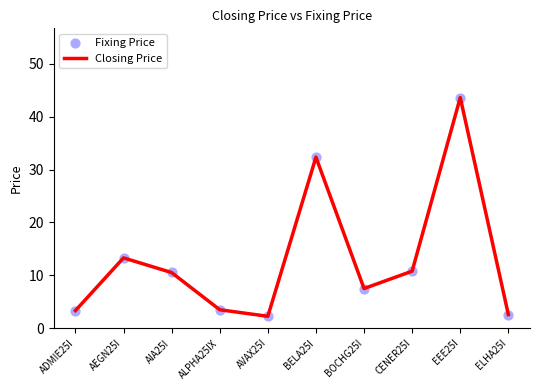

Which series has the largest total across all categories?

Fixing Price